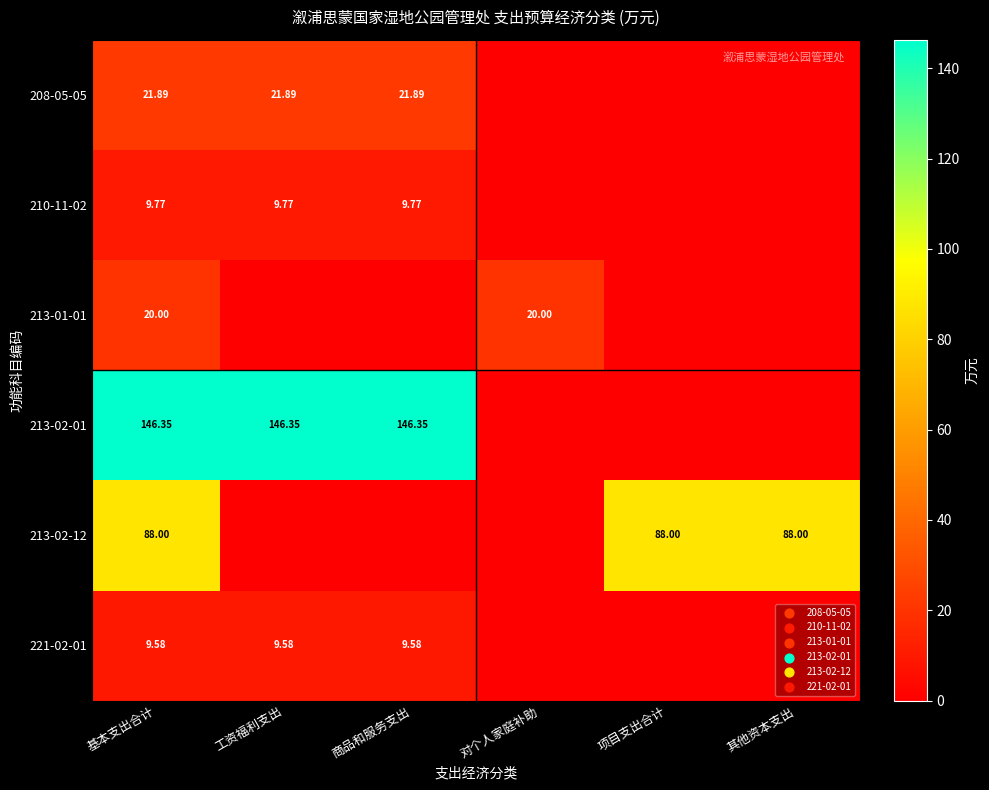

Is the value of 210-11-02 at 工资福利支出 greater than the value of 213-02-12 at 其他资本支出?

No